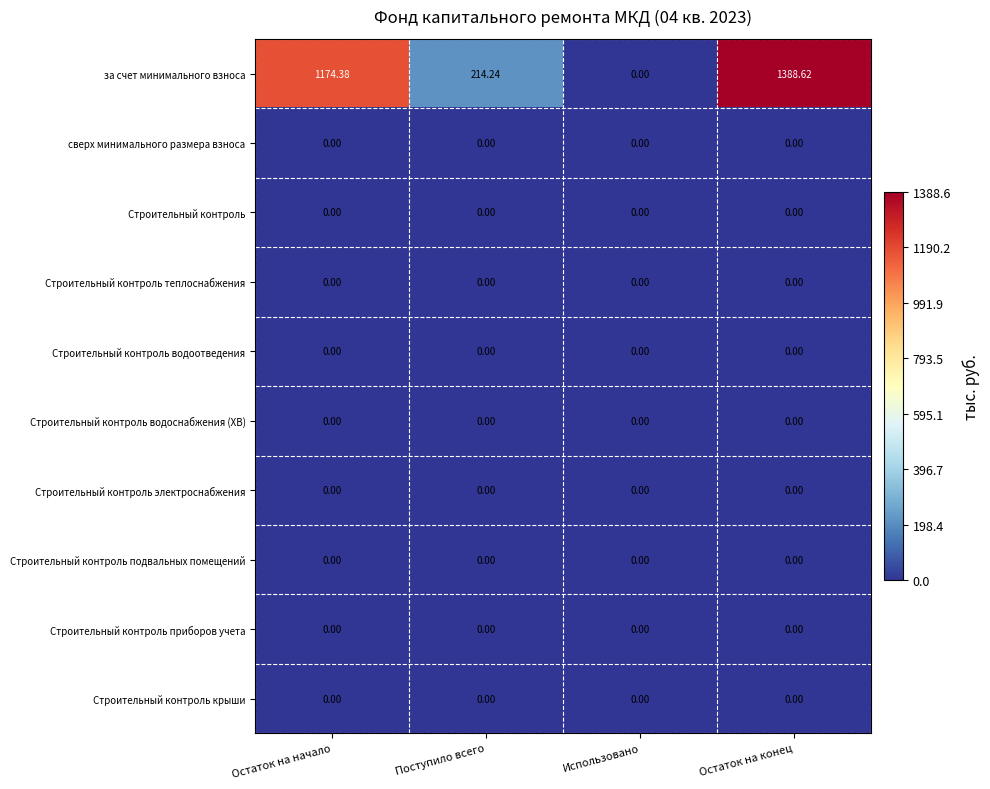

Which series has the largest total across all categories?

за счет минимального взноса